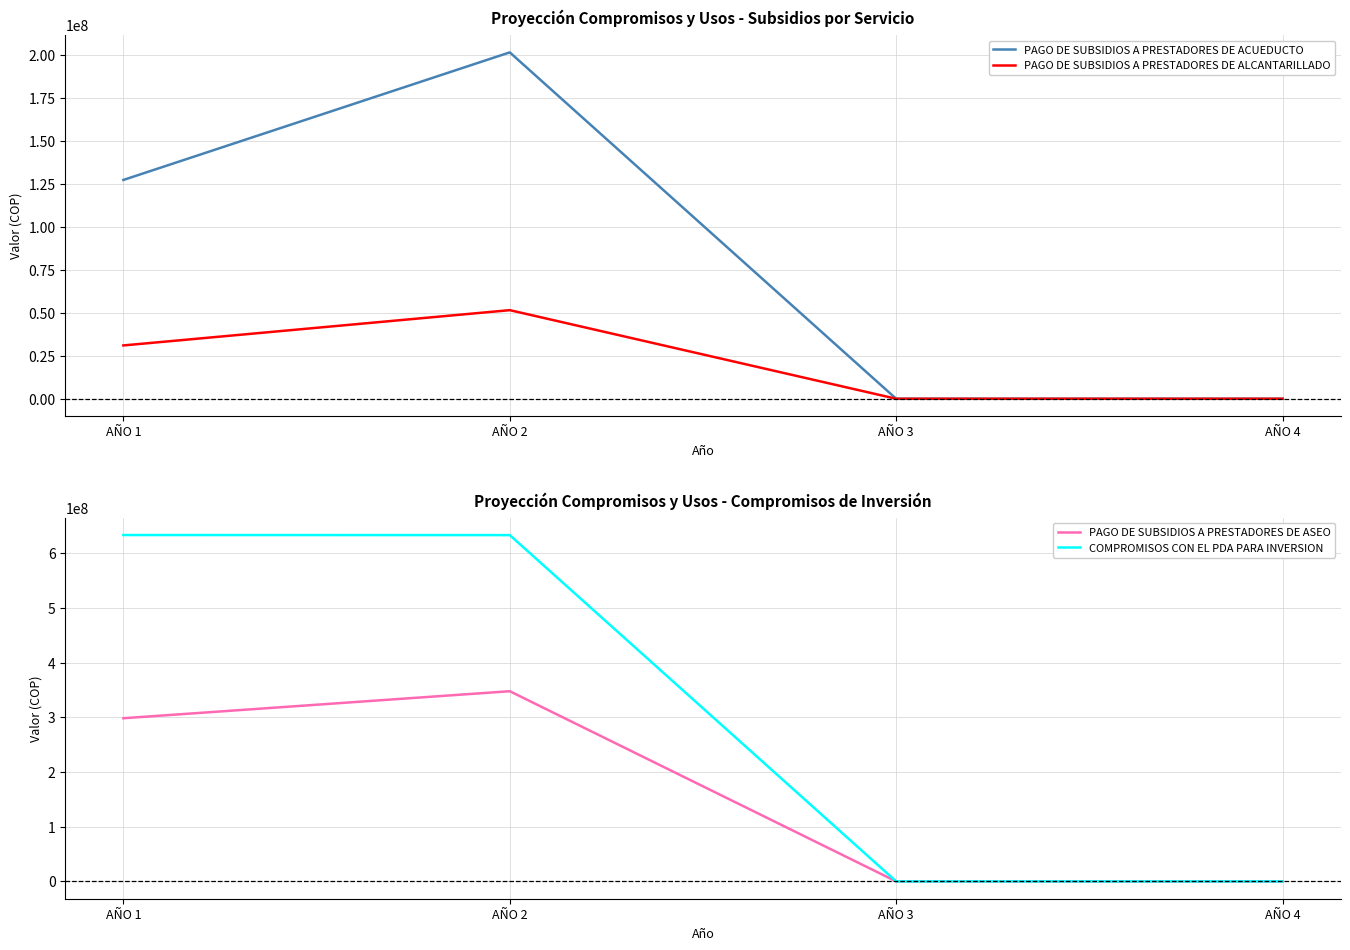

Is this an area chart (filled region under the line)?

No